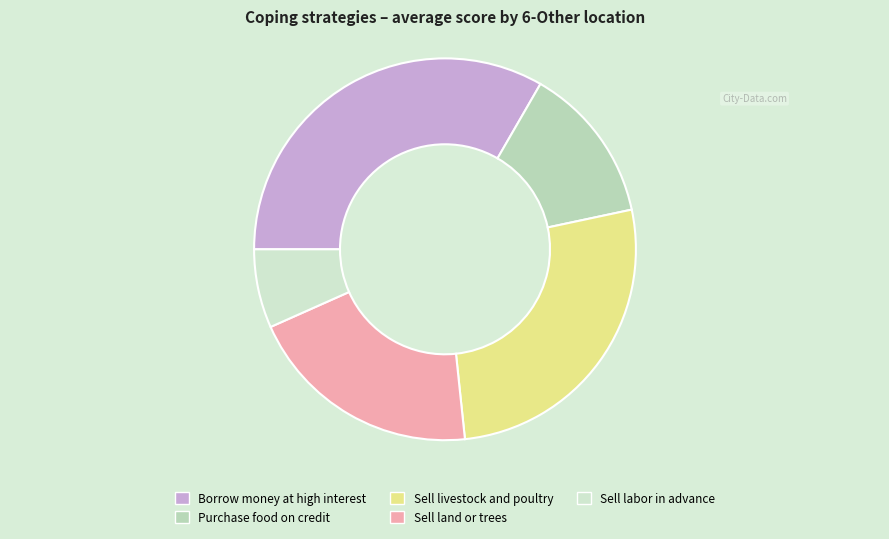

Count the number of slices in the pie.

5